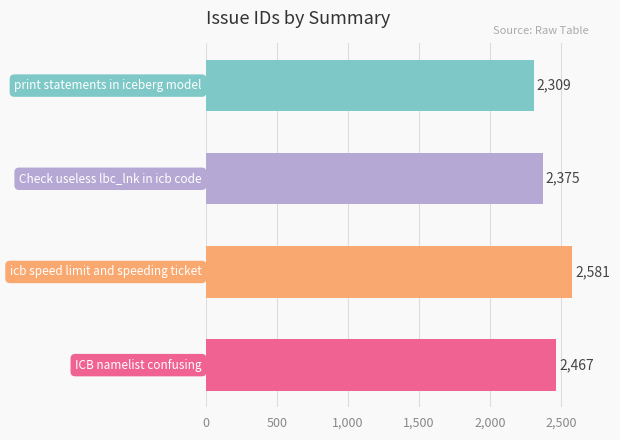

How many values are between 2375 and 2581?

3